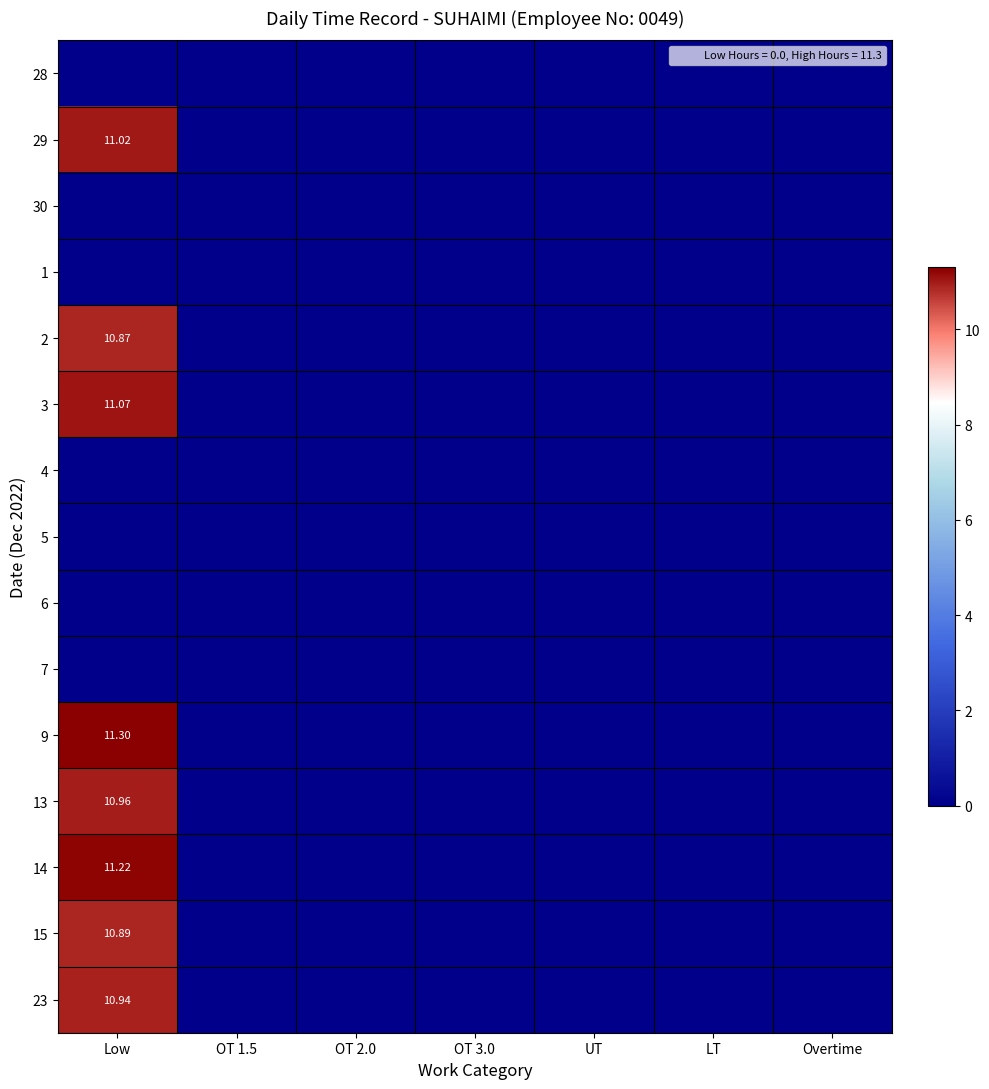

The value of 7 at OT 1.5 is 0.0. True or false?

True